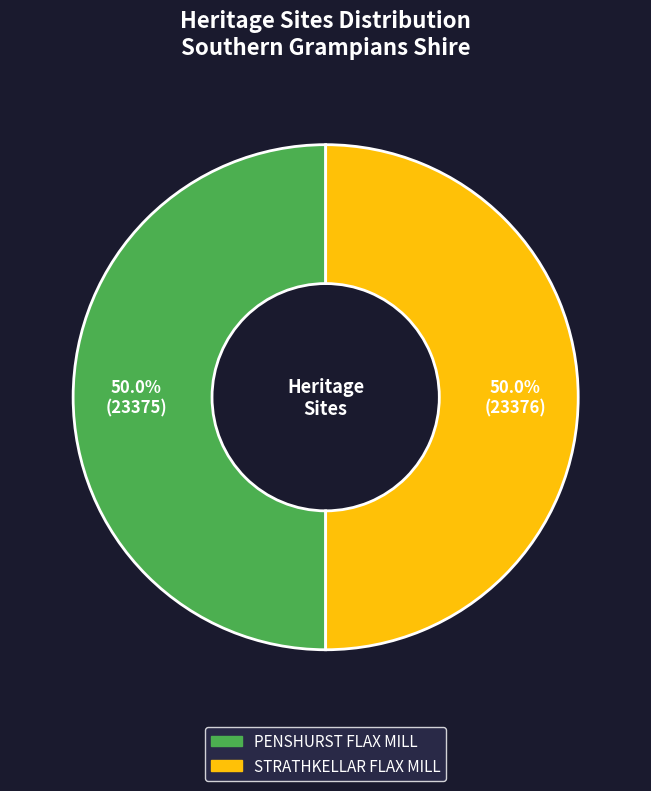

What is the total percentage of PENSHURST FLAX MILL and STRATHKELLAR FLAX MILL?

100.0%